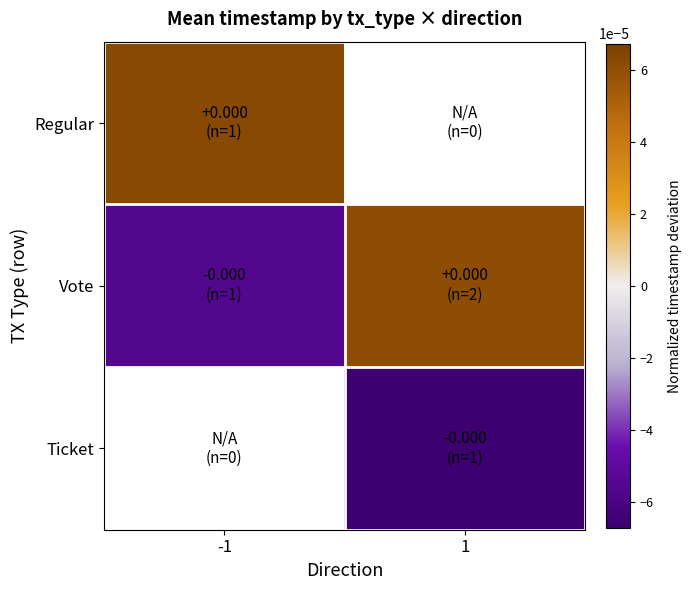

At which label is Regular closest to 0?

-1